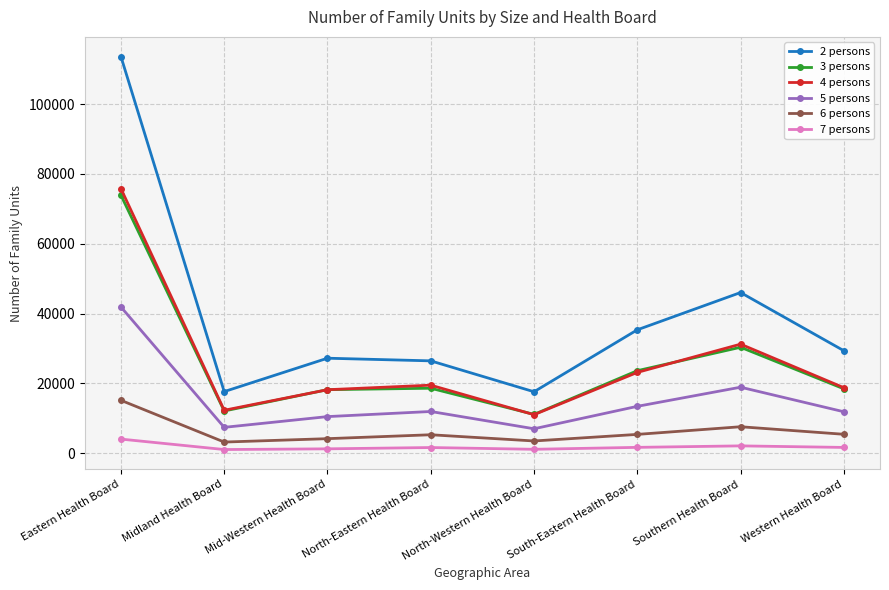

True or false: 6 persons and 2 persons intersect in this chart.

False